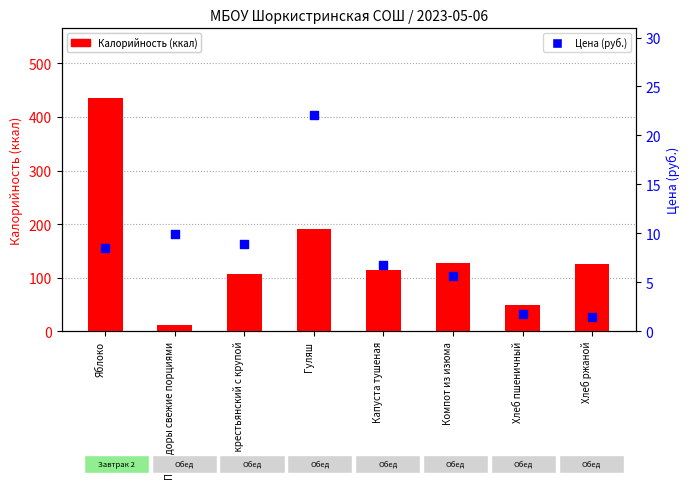

What are all the series names shown in the legend?

Калорийность (ккал), Цена (руб.)